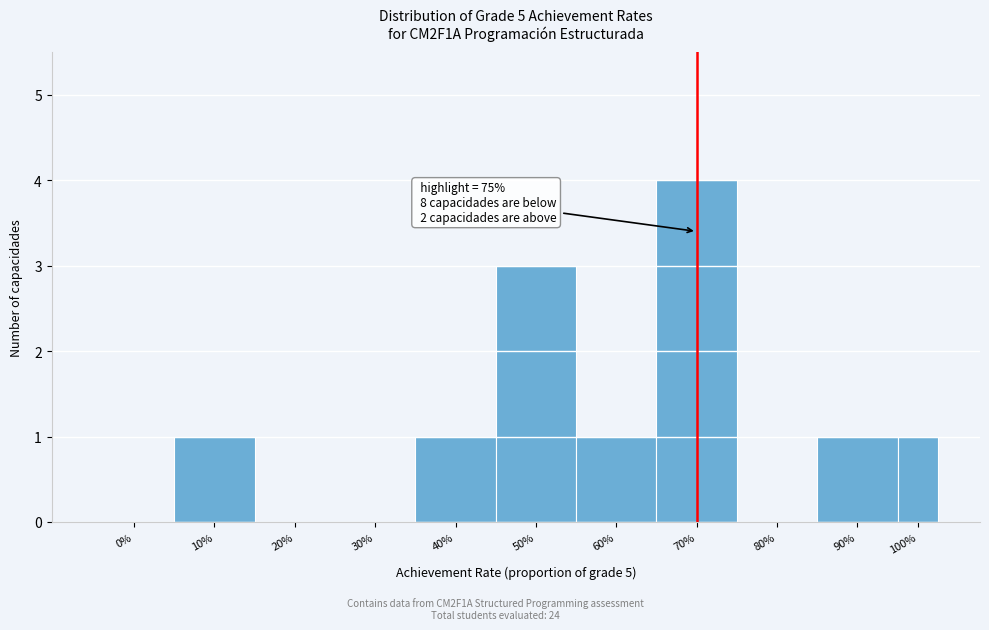

Reading left to right, transcribe all the data shown in this chart.

0%=0	10%=1	20%=0	30%=0	40%=1	50%=3	60%=1	70%=4	80%=0	90%=1	100%=1